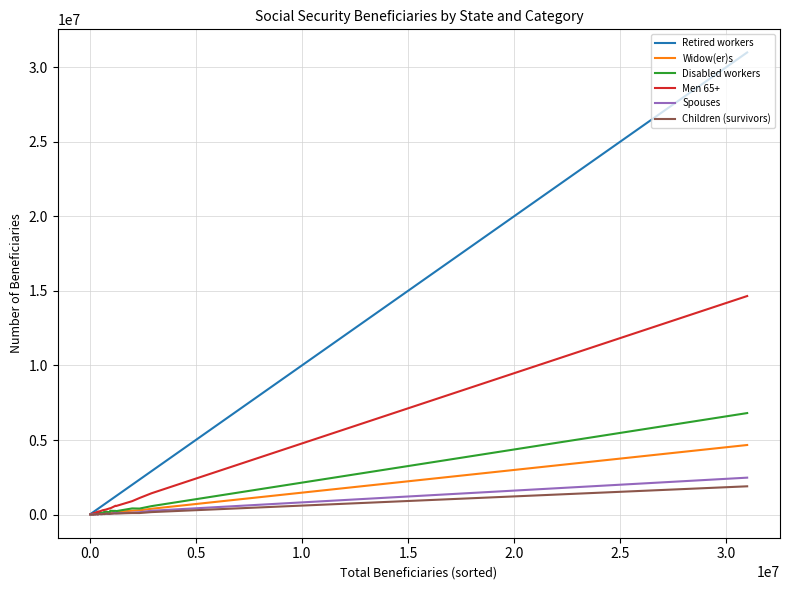

Read the Children (survivors) value at 0.0, to the nearest 100.

169900